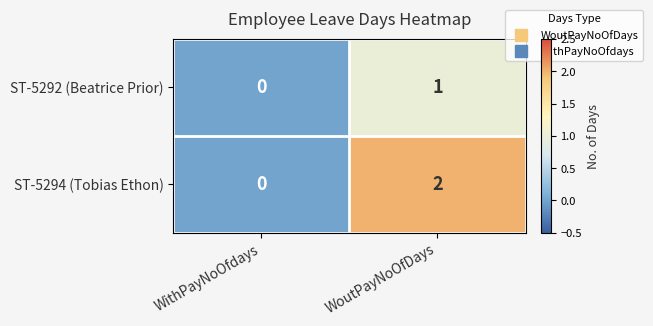

List the series in order of their overall mean, highest first.

ST-5294 (Tobias Ethon), ST-5292 (Beatrice Prior)